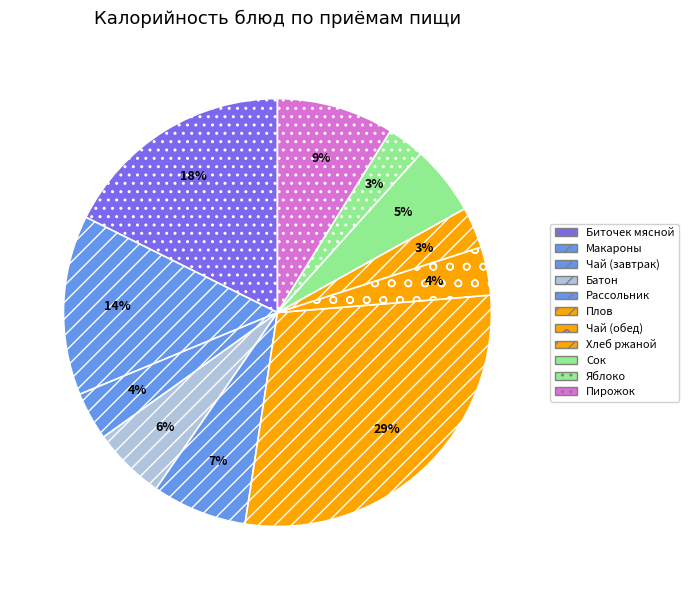

Count the number of slices in the pie.

11